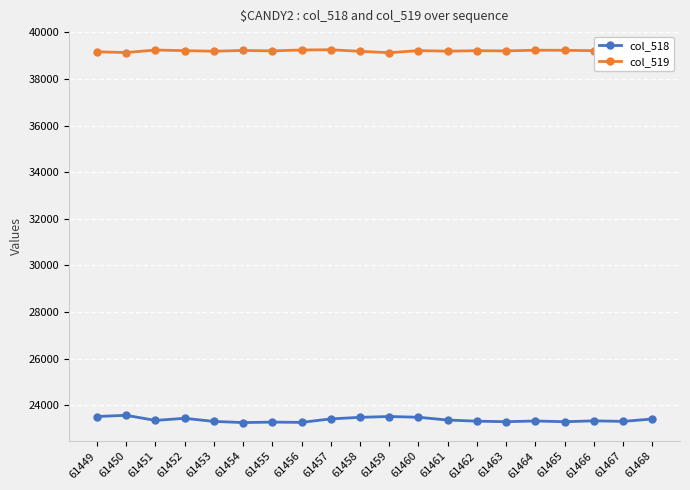

How many lines are shown in the chart?

2